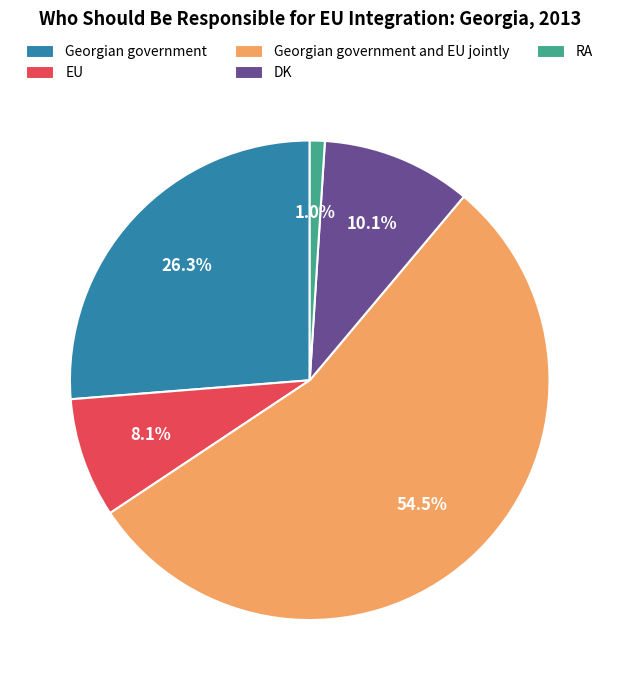

Do Georgian government and RA together represent more than half of the pie?

No